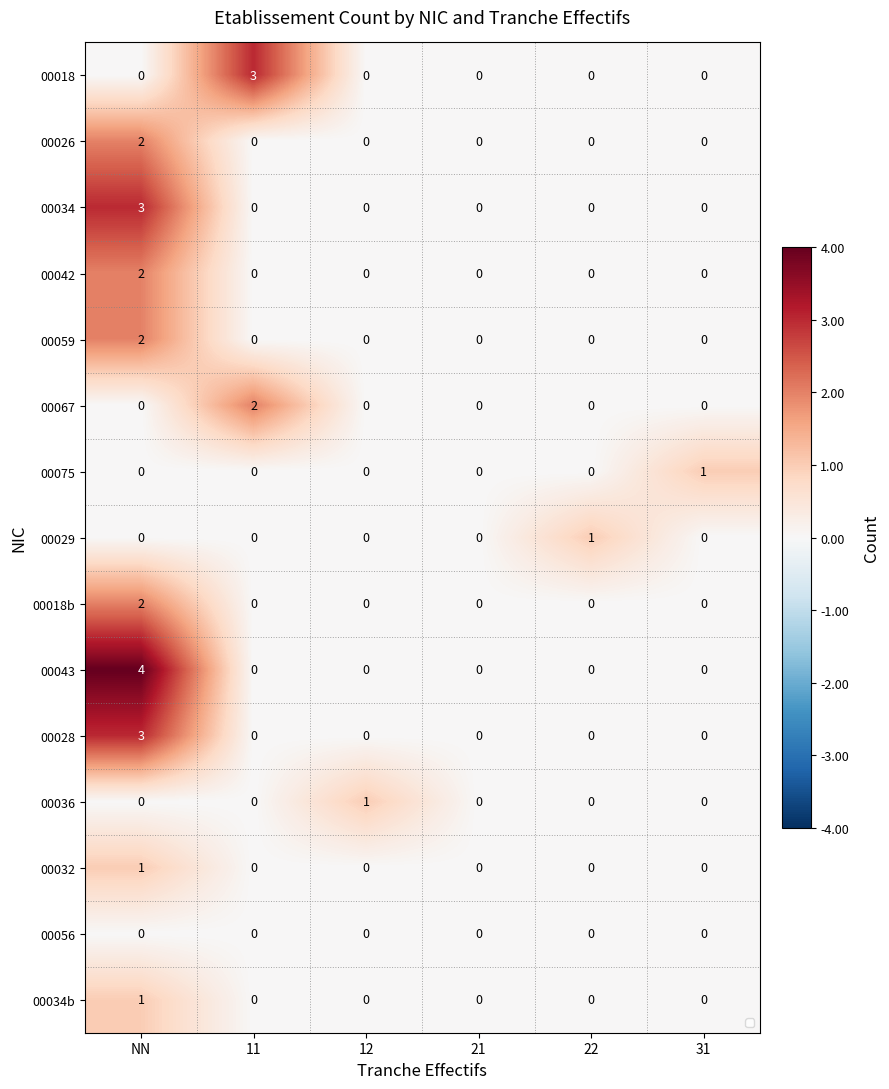

The 00075 series shows 0 at NN. True or false?

False